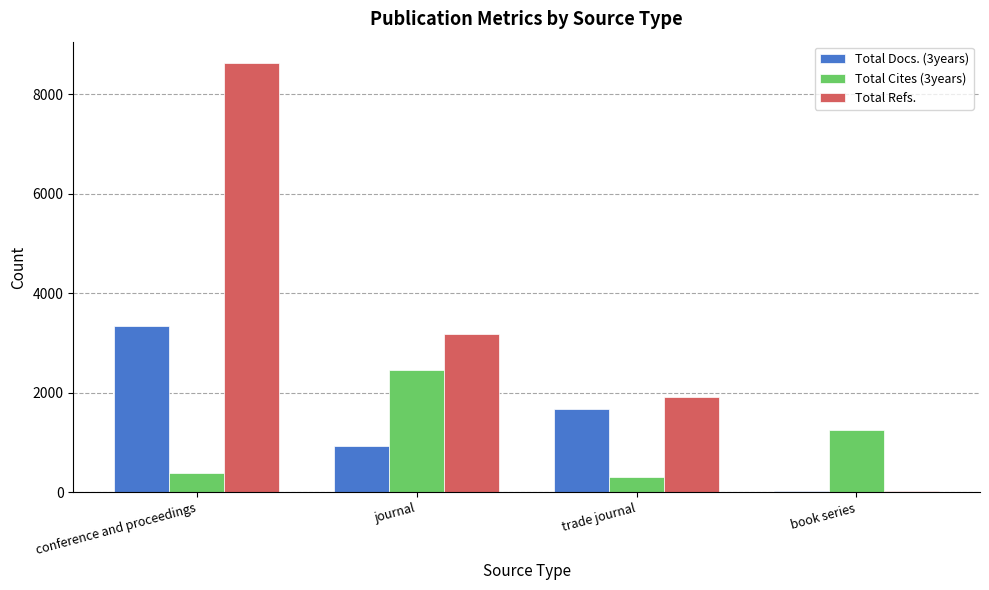

True or false: Total Docs. (3years) has a value of 1670 at journal.

False